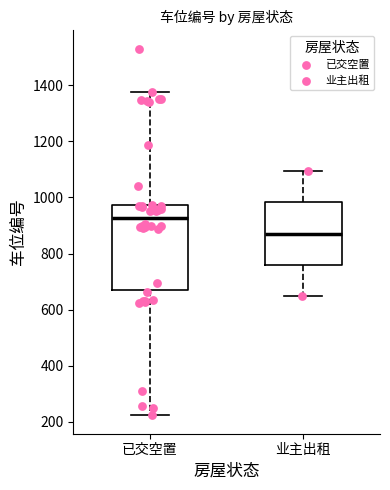

Comparing the boxes themselves (not the whiskers), which one is the tallest?

已交空置